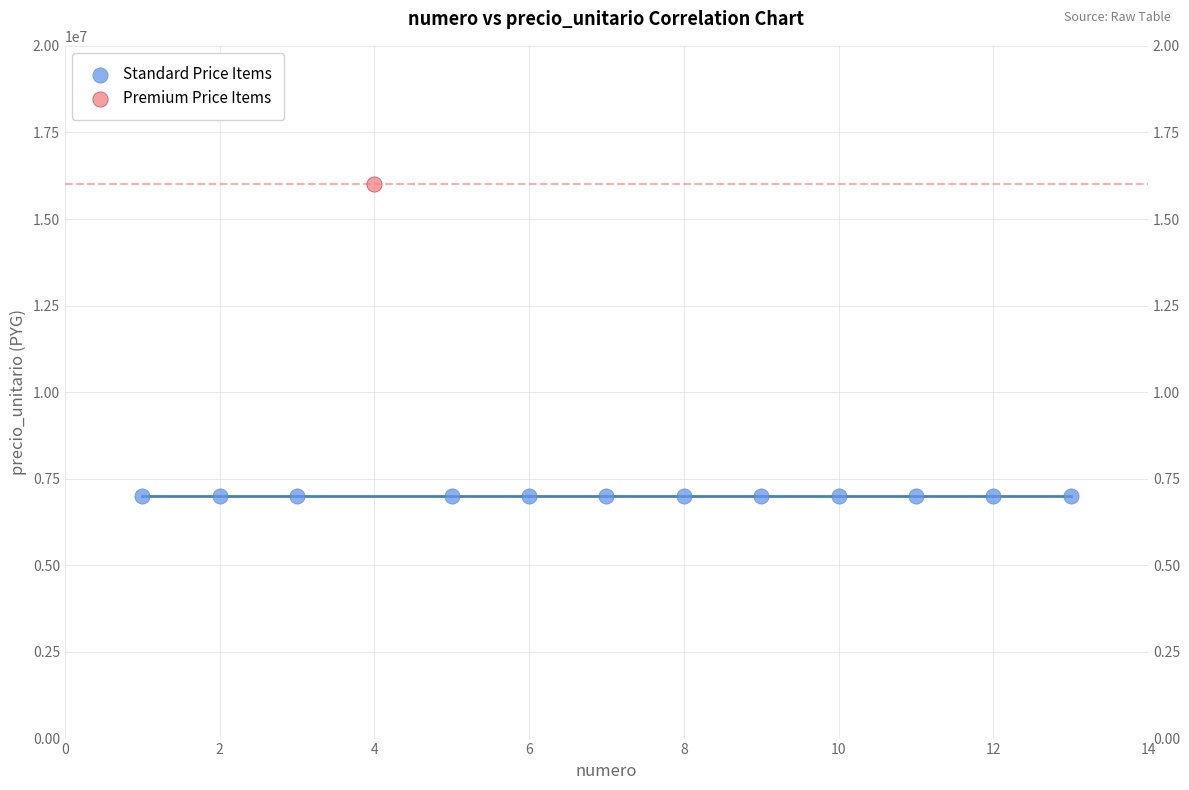

Which series contains the lowest Y value?

Standard Price Items